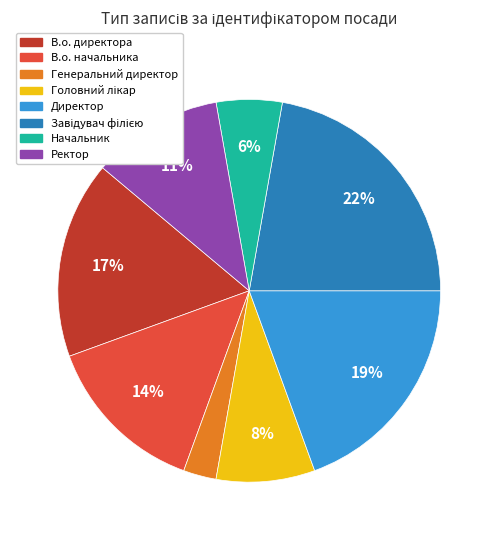

Does any single category account for the majority?

No